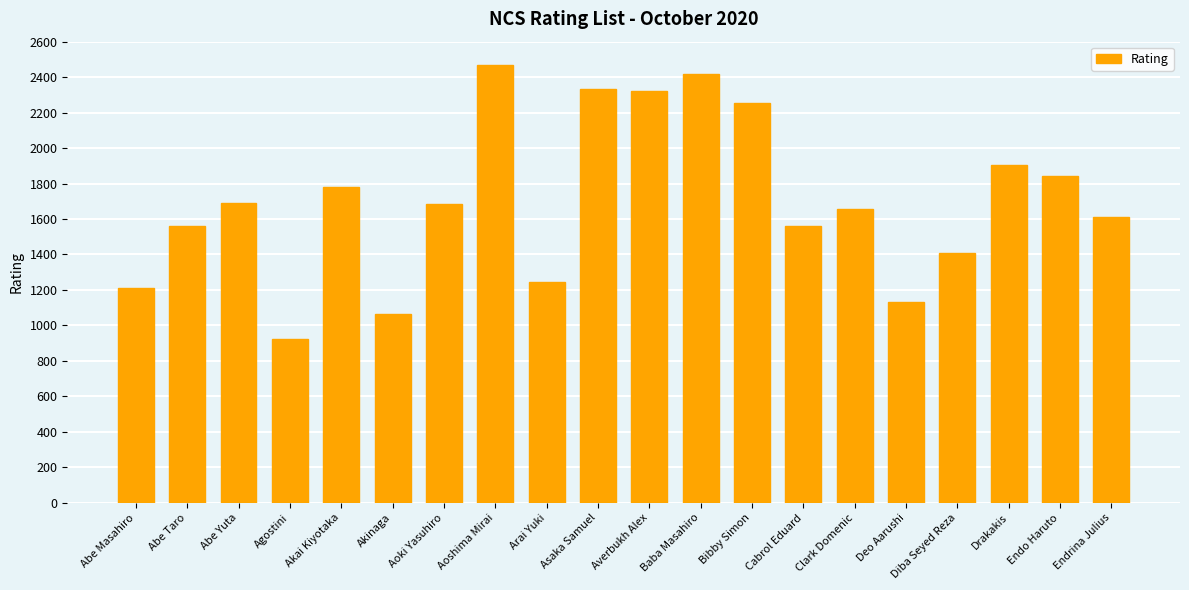

Is it true that the value at Akai Kiyotaka is 2874?

False